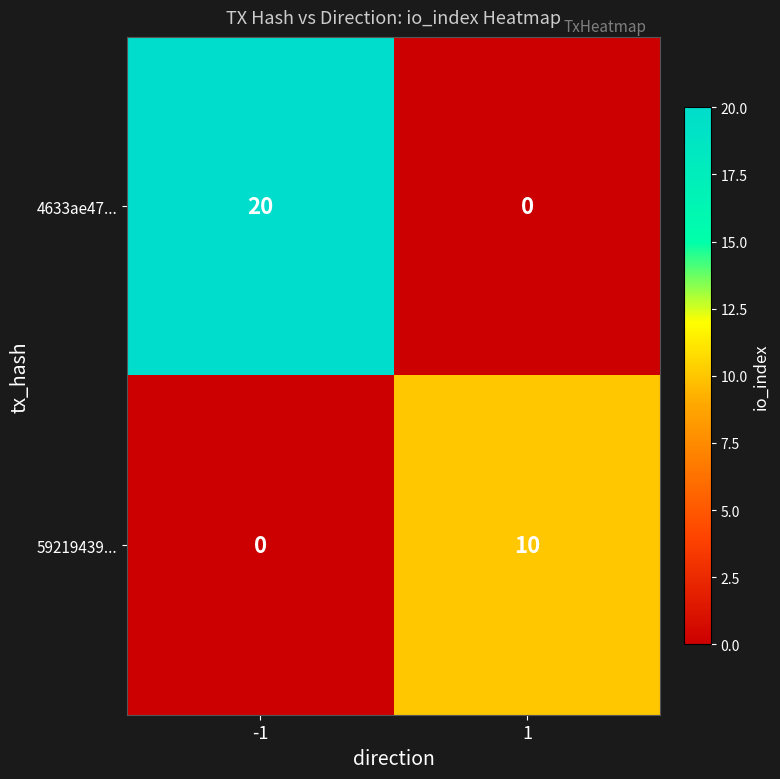

What is the total value across all series at 1?

10